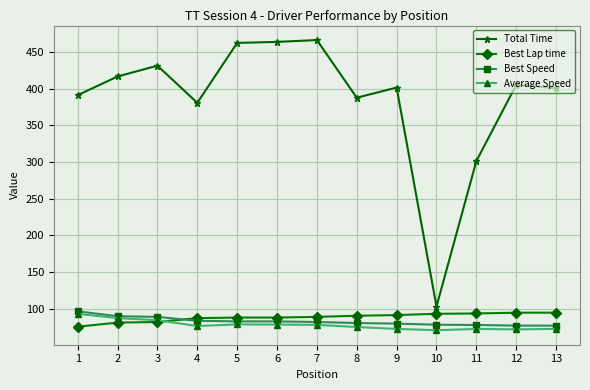

Does the chart display data point markers on the line(s)?

Yes